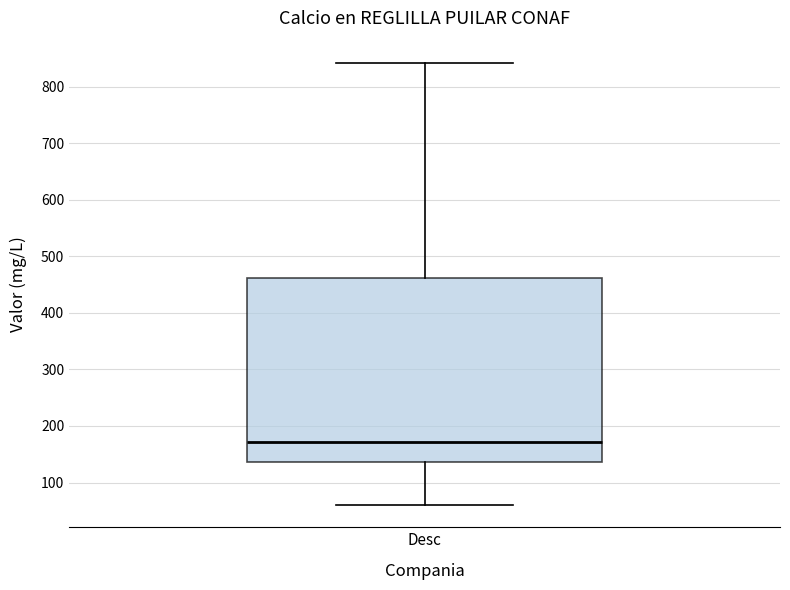

Transcribe this box plot: give where the median line is, the range the box spans, and where the two whiskers end, as read against the y-axis. The values are not printed on the chart, so give them approximately, as read against the axis.

median 170, box 140 to 460, whiskers 60 to 840